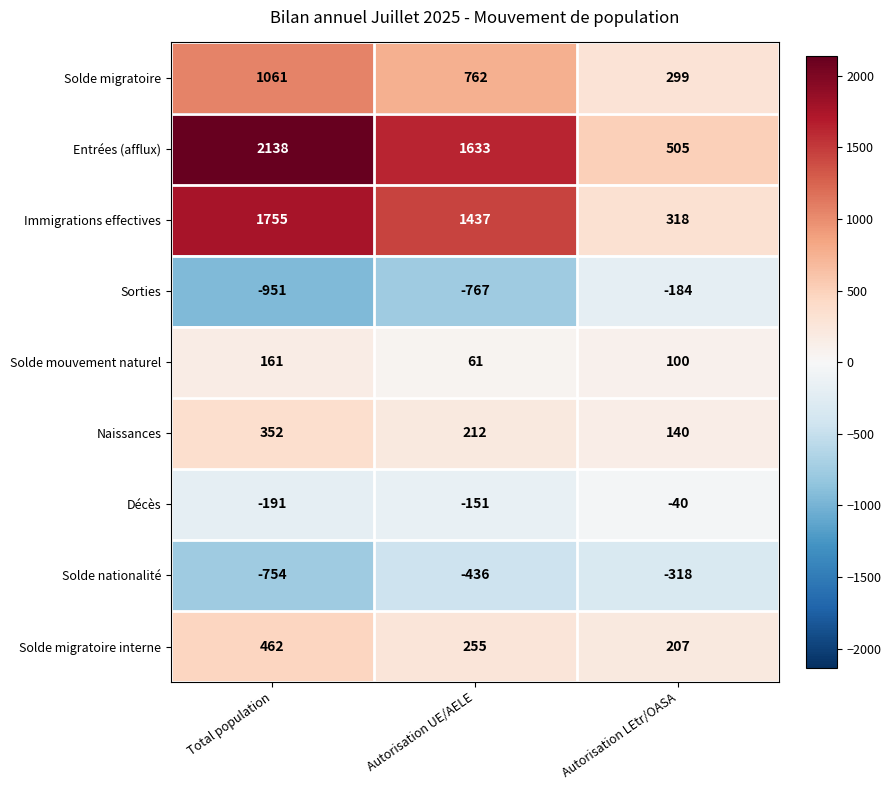

At which category is the sum across all series the highest?

Total population